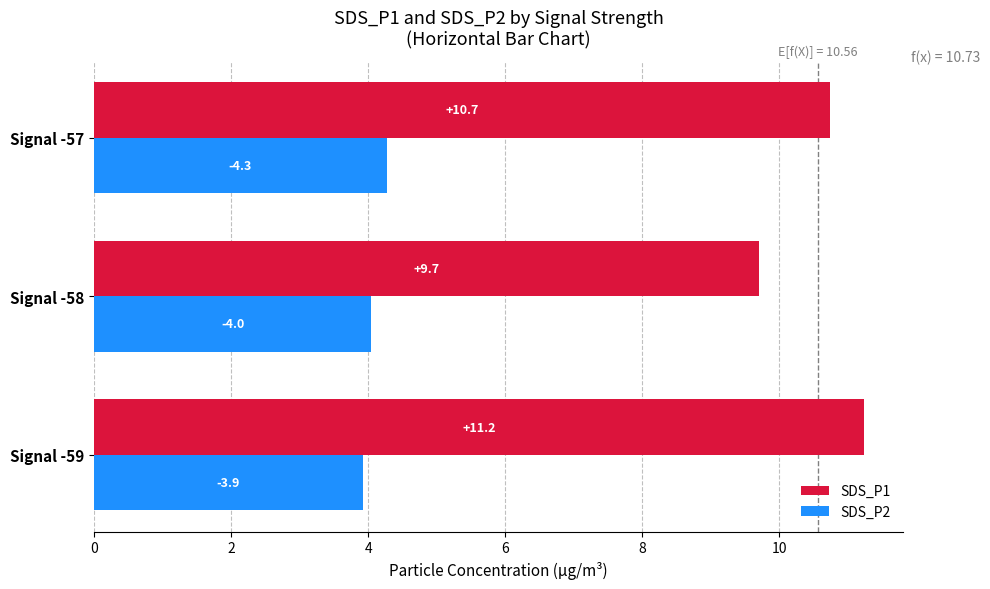

What is the sum of all SDS_P2 values?

12.2